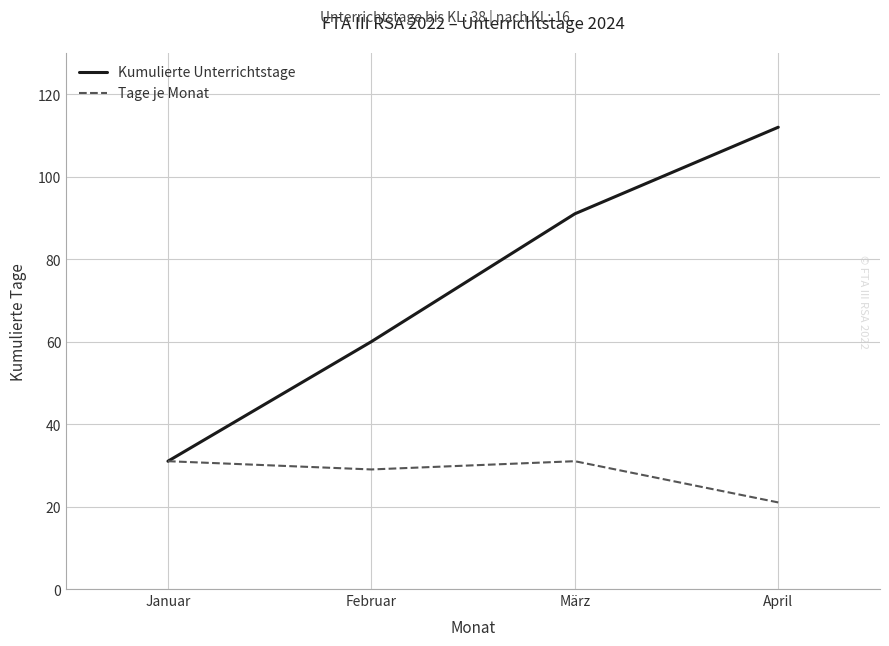

What is the greatest value displayed?

112